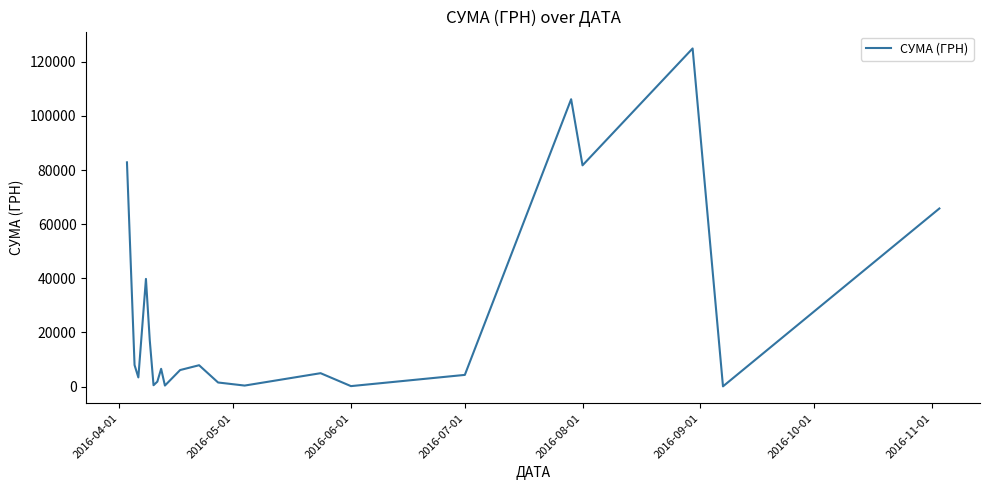

What is the difference between the maximum and minimum values?

124820.3